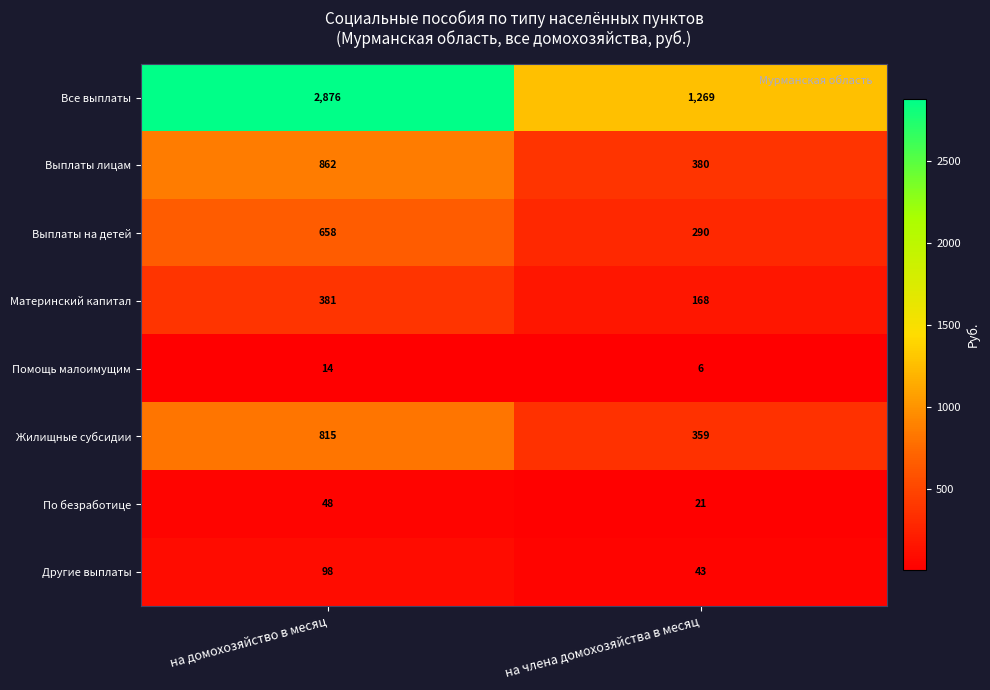

What is the difference between the Материнский капитал values at на домохозяйство в месяц and на члена домохозяйства в месяц?

213